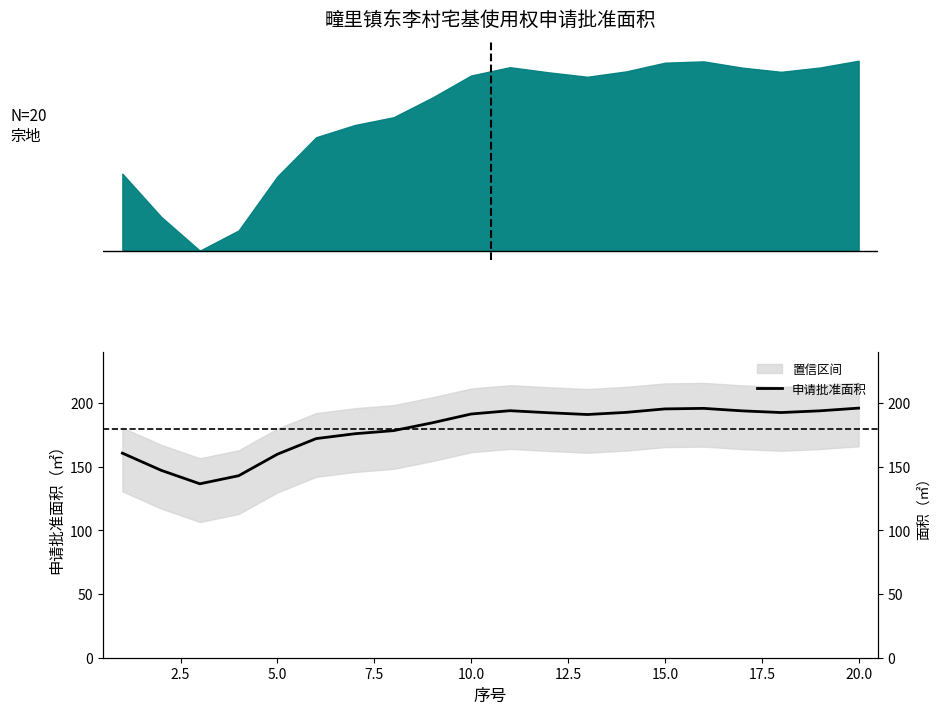

Reading left to right, extract all data points from this chart.

160.6	147.1	136.5	142.8	159.7	172.0	175.8	178.2	184.4	191.3	193.9	192.3	190.9	192.5	195.3	195.7	193.7	192.4	193.8	195.9